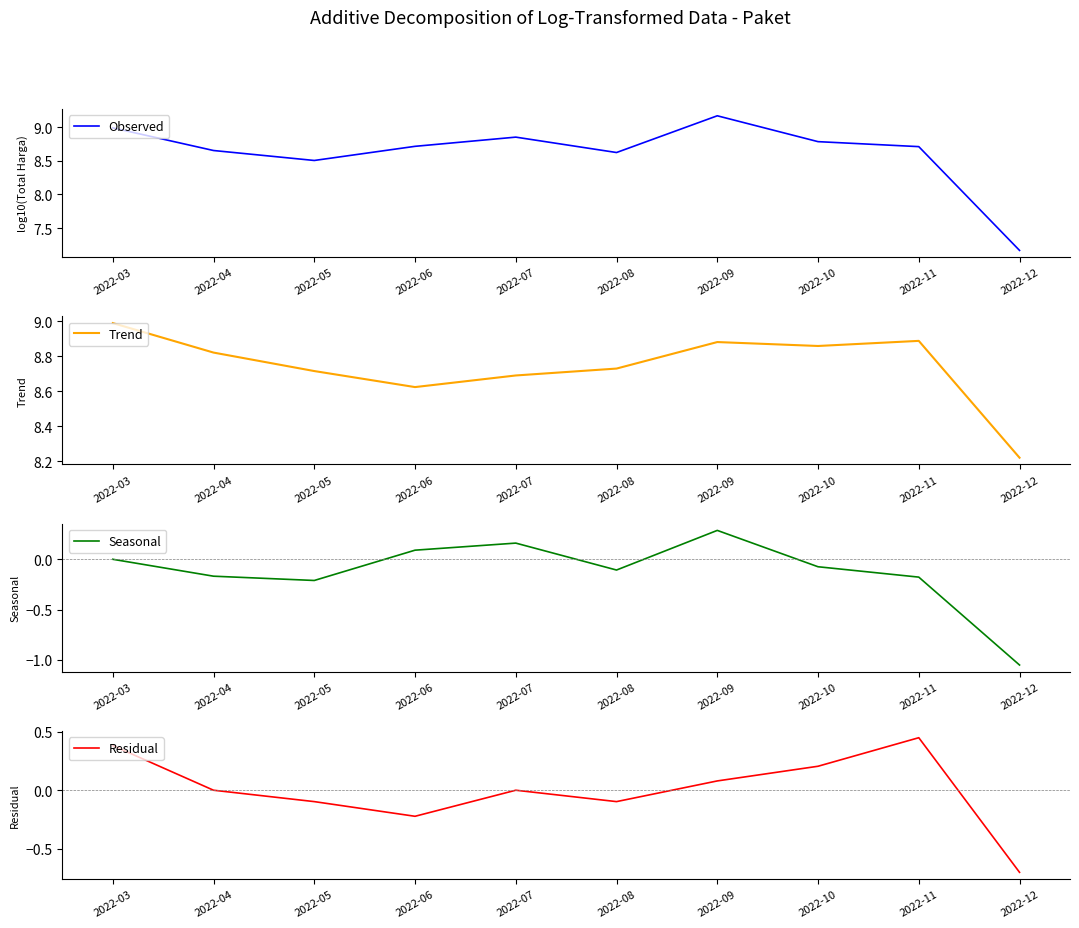

What is the lowest value of the Seasonal series?

-1.1